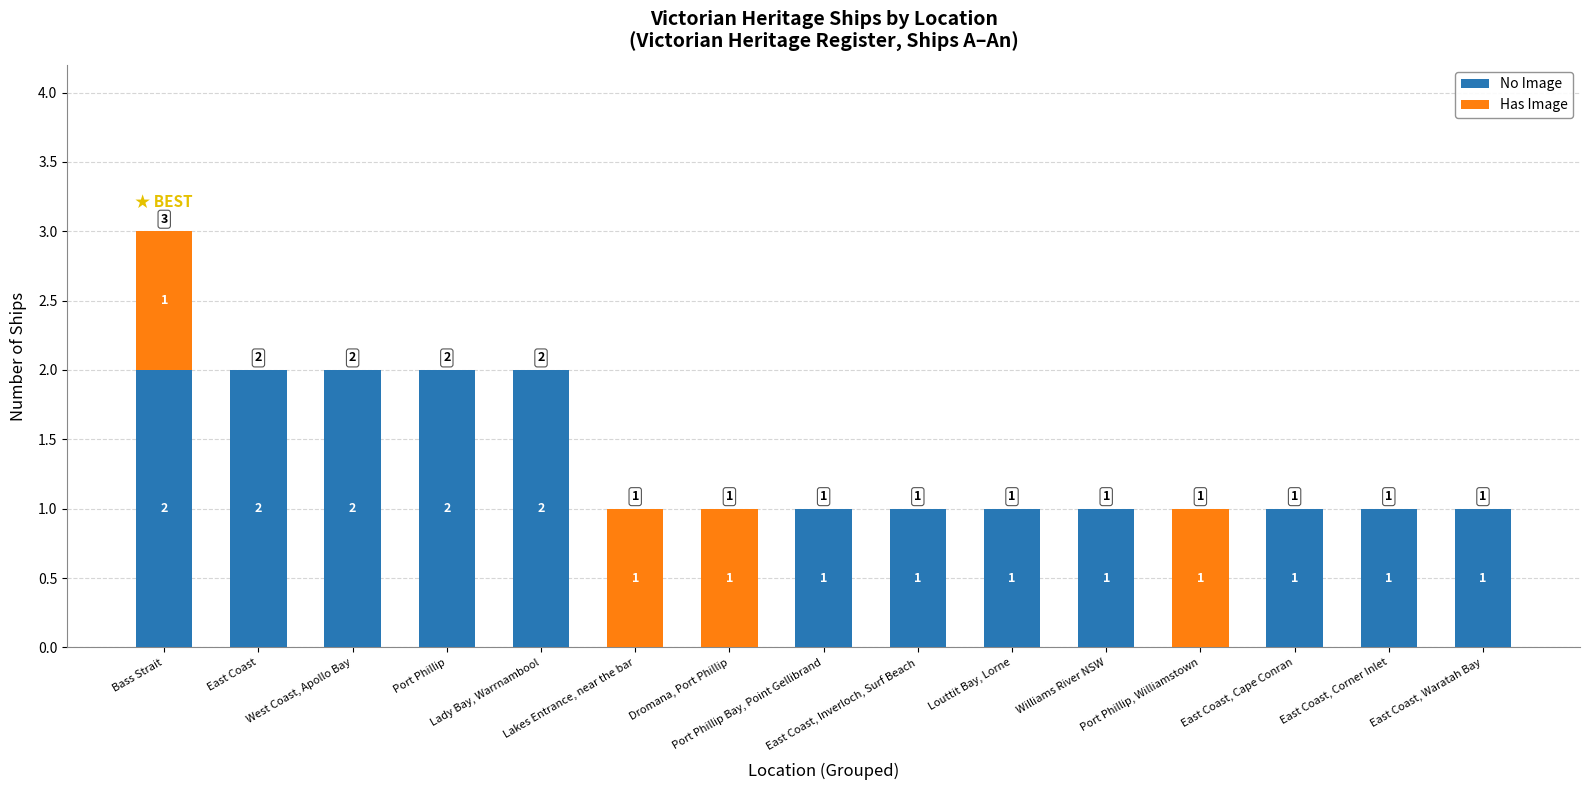

What is the sum of all No Image values?

17